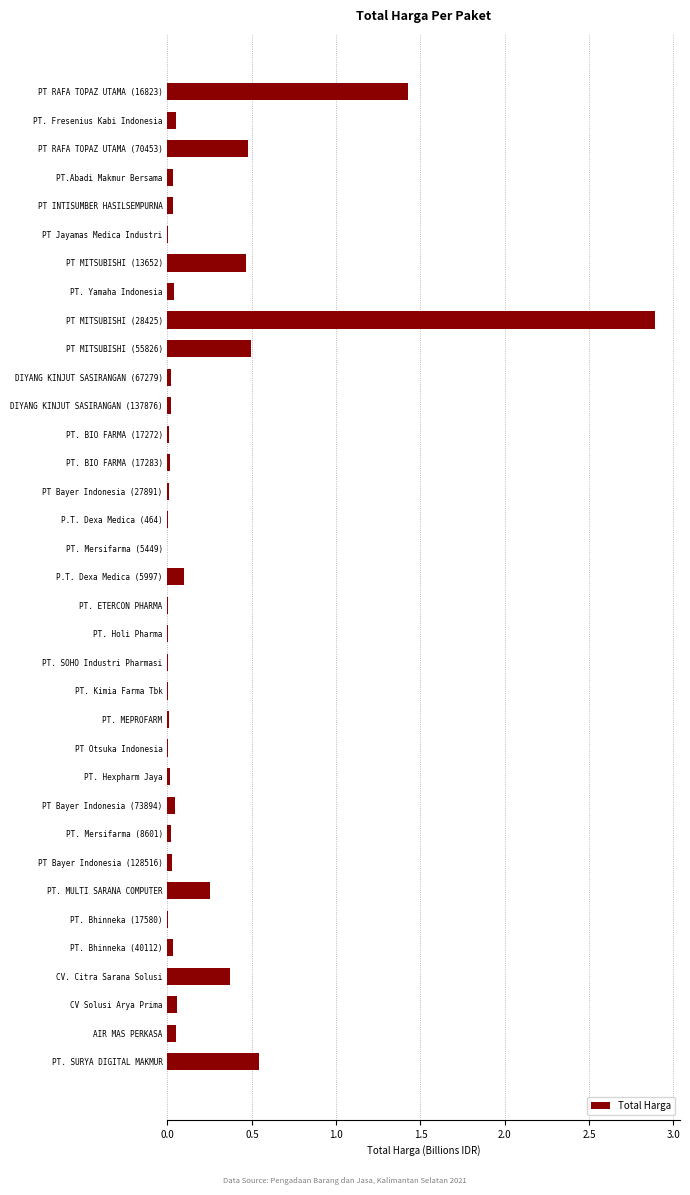

True or false: the data shows 2.4 at PT RAFA TOPAZ UTAMA (16823).

False